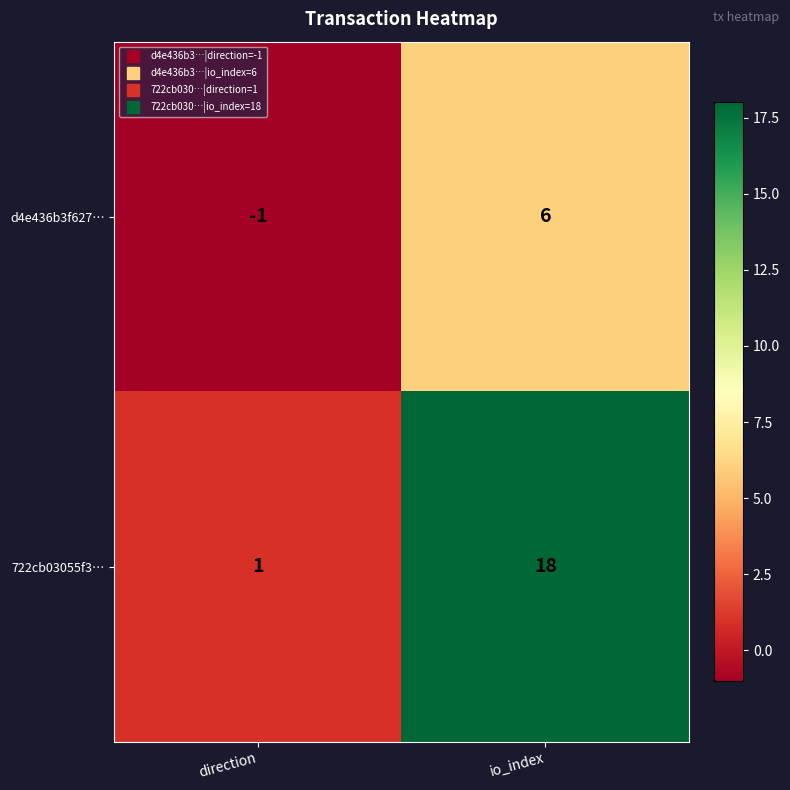

True or false: 722cb03055f3… has a value of 1 at direction.

True